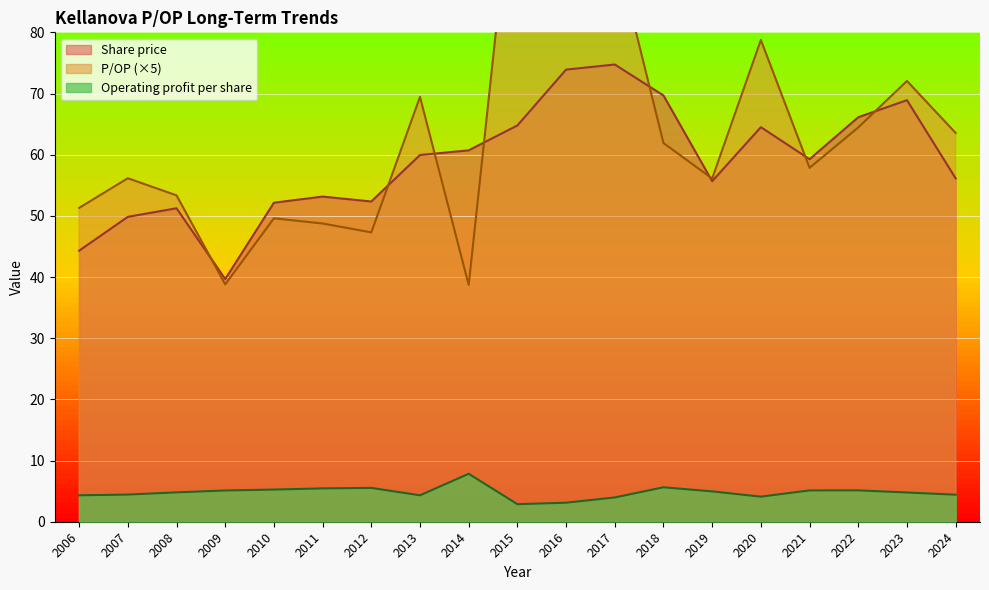

In Operating profit per share, how many points are higher than both neighbors (excluding endpoints)?

4